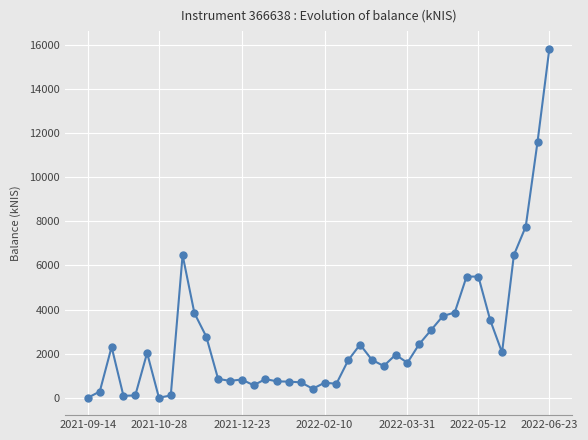

True or false: there are more than 1 points higher than both neighbors.

True